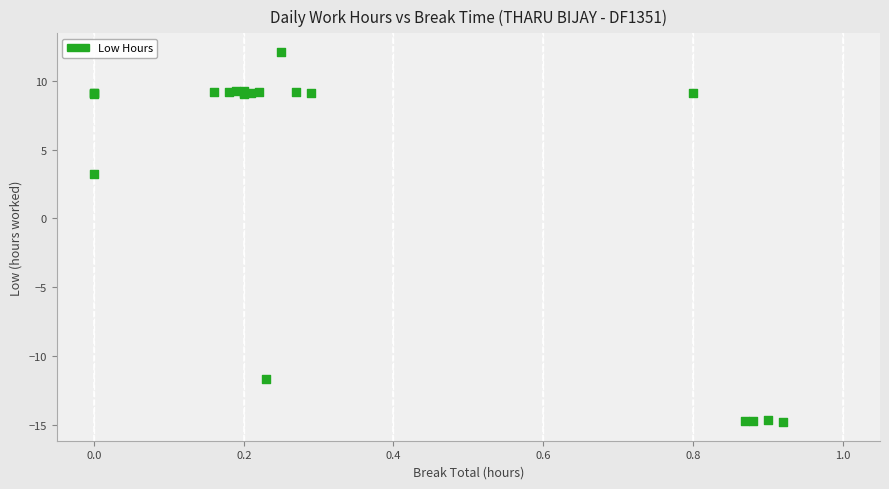

What Y value in the scatter plot is closest to -1?

3.2